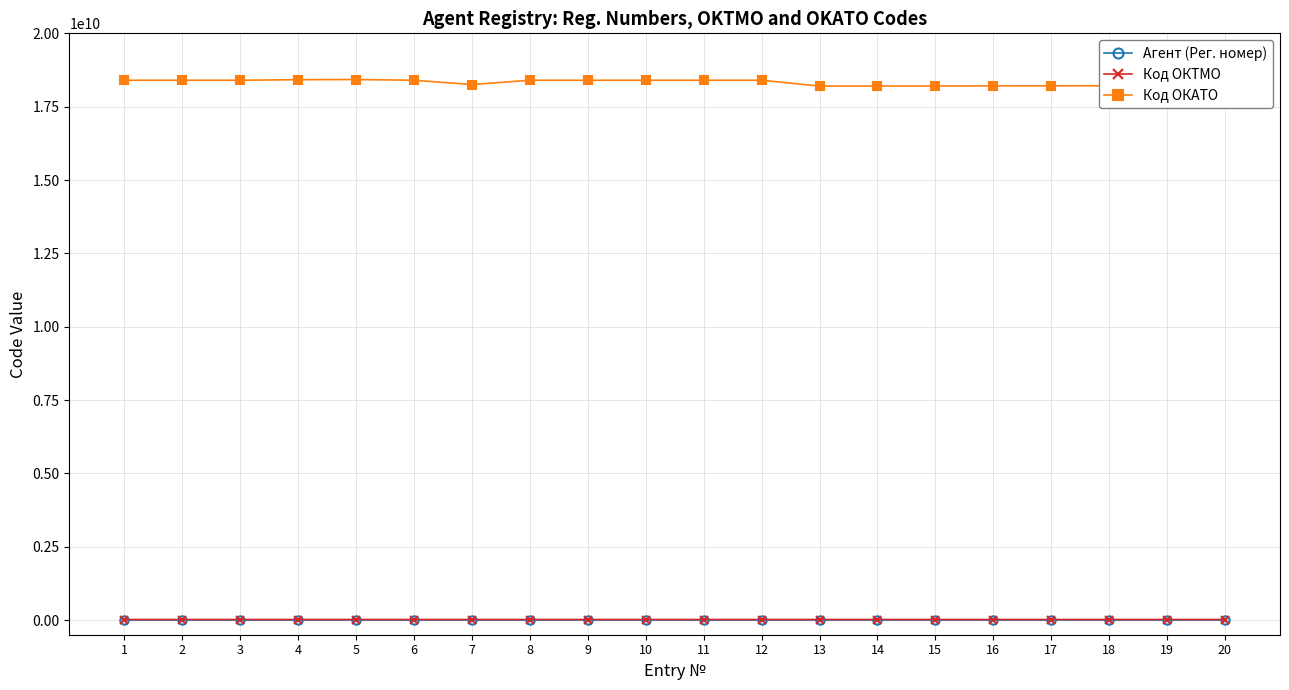

What is the total value across all series at 19?

18232614001